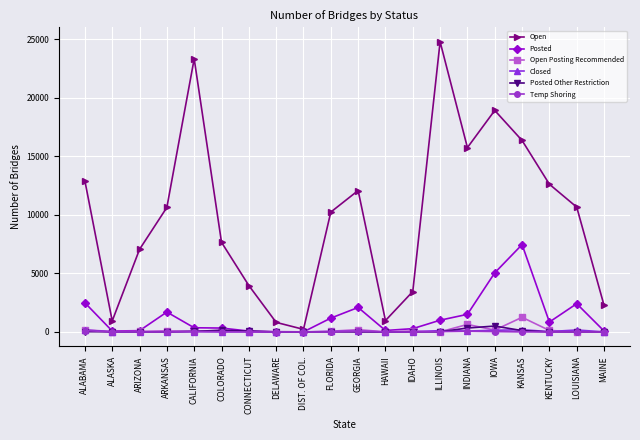

True or false: Closed and Open cross at least once.

False